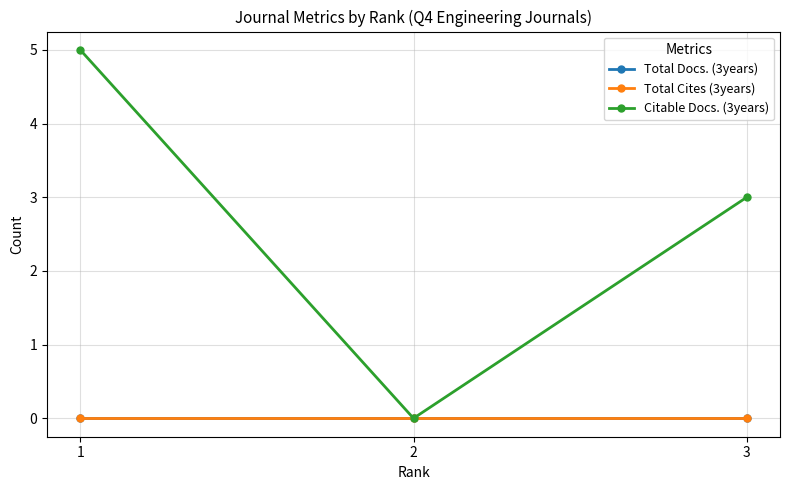

What is the sum of the Citable Docs. (3years) values at 3 and 1?

8